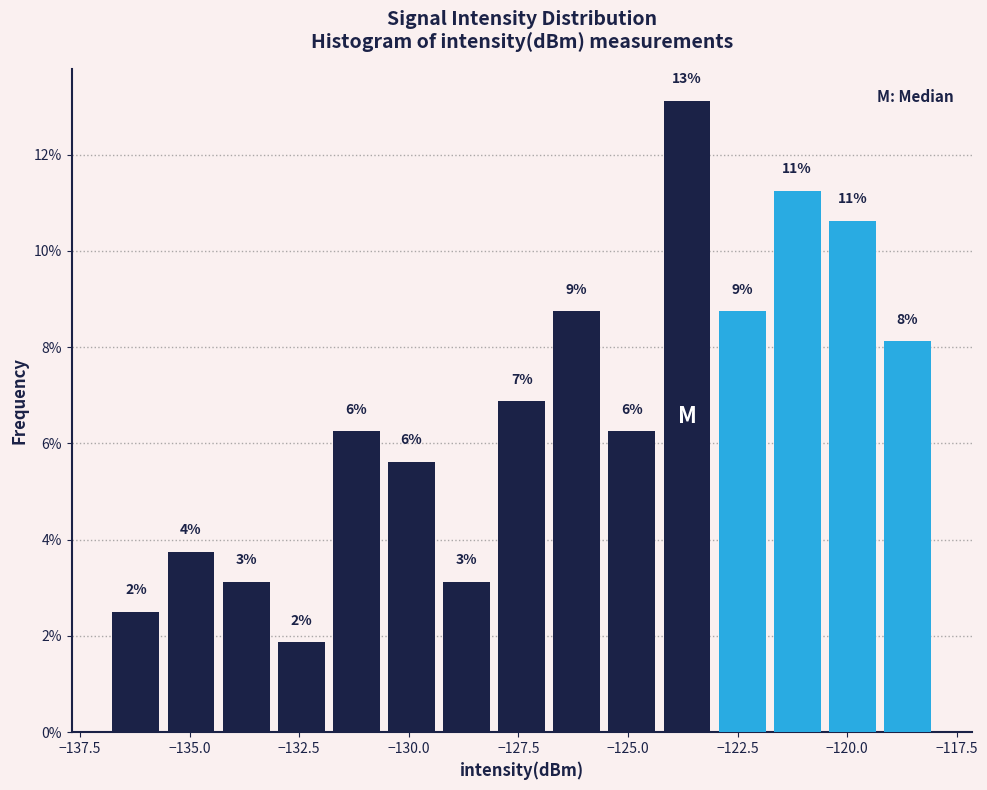

Read against the x-axis, roughly where is the centre of the tallest bar?

-123.5